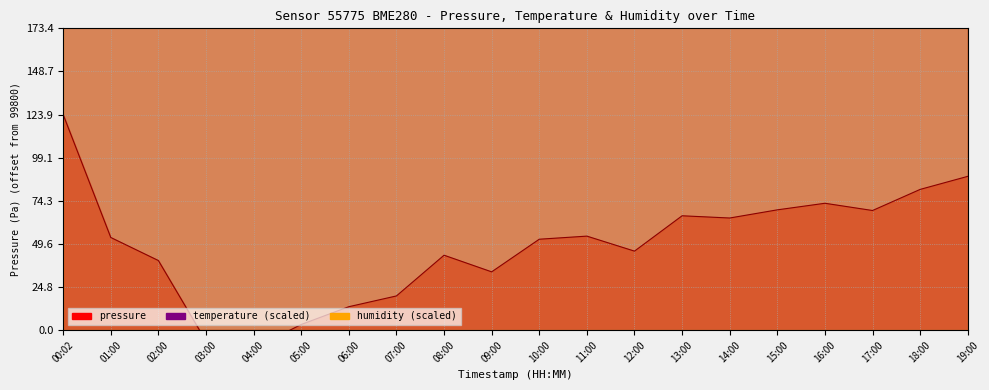

Between 13:00 and 18:00, which is larger?

18:00